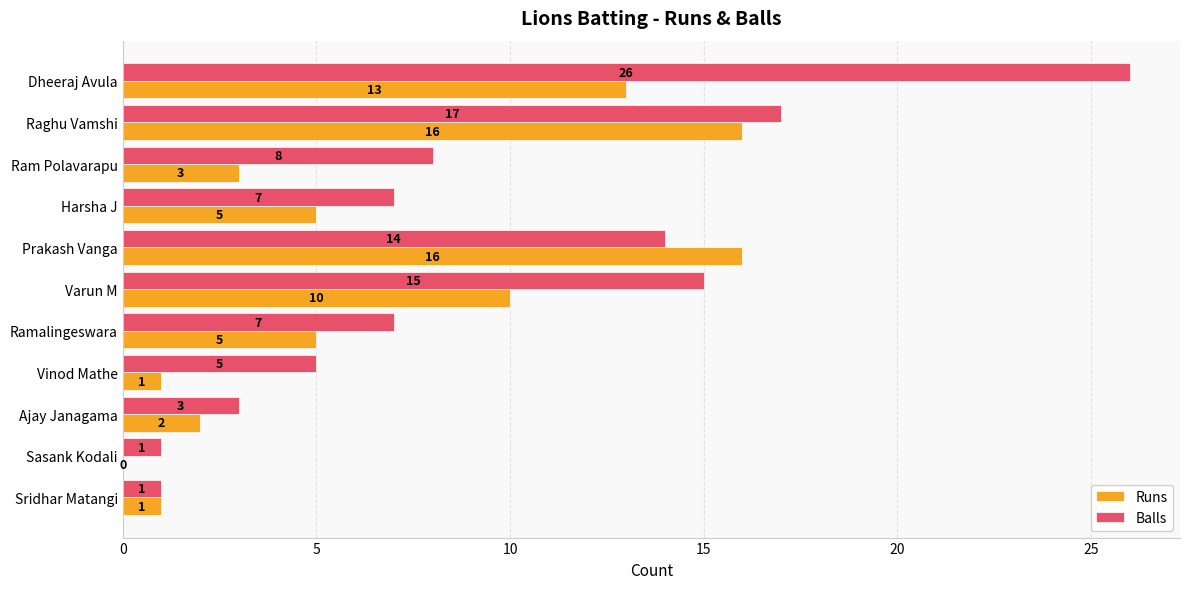

At which label is Runs closest to 8?

Varun M